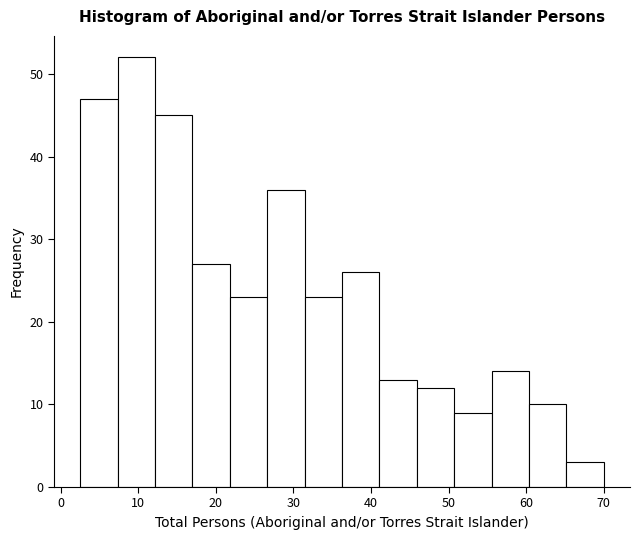

Reading left to right, list every bar in this chart as the range it spans on the x-axis followed by its height. Neither the bar edges nor the heights are printed on the chart, so give them approximately, as read against the axes.

3 to 7: 47
7 to 12: 52
12 to 17: 45
17 to 22: 27
22 to 27: 23
27 to 31: 36
31 to 36: 23
36 to 41: 26
41 to 46: 13
46 to 51: 12
51 to 56: 9
56 to 60: 14
60 to 65: 10
65 to 70: 3